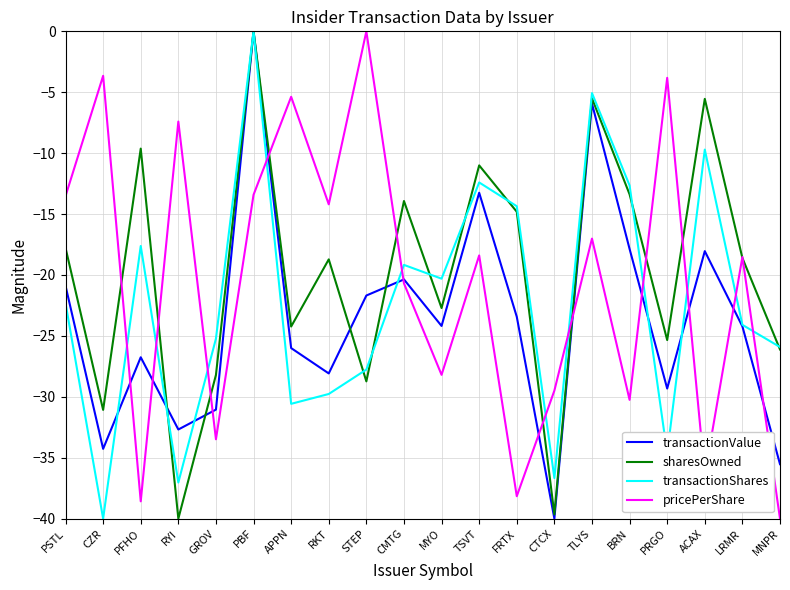

The pricePerShare series shows -16.6 at MYO. True or false?

False